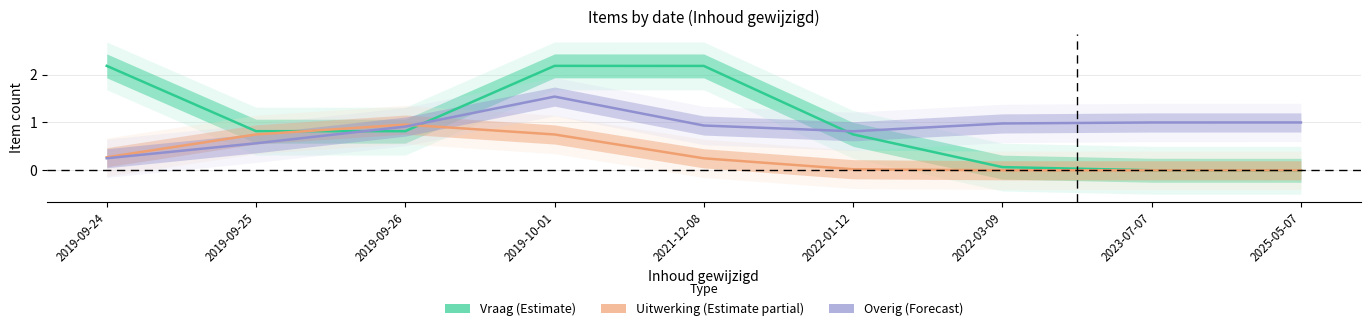

Where do Overig (Forecast) and Vraag (Estimate) first cross each other?

2019-09-25 and 2019-09-26